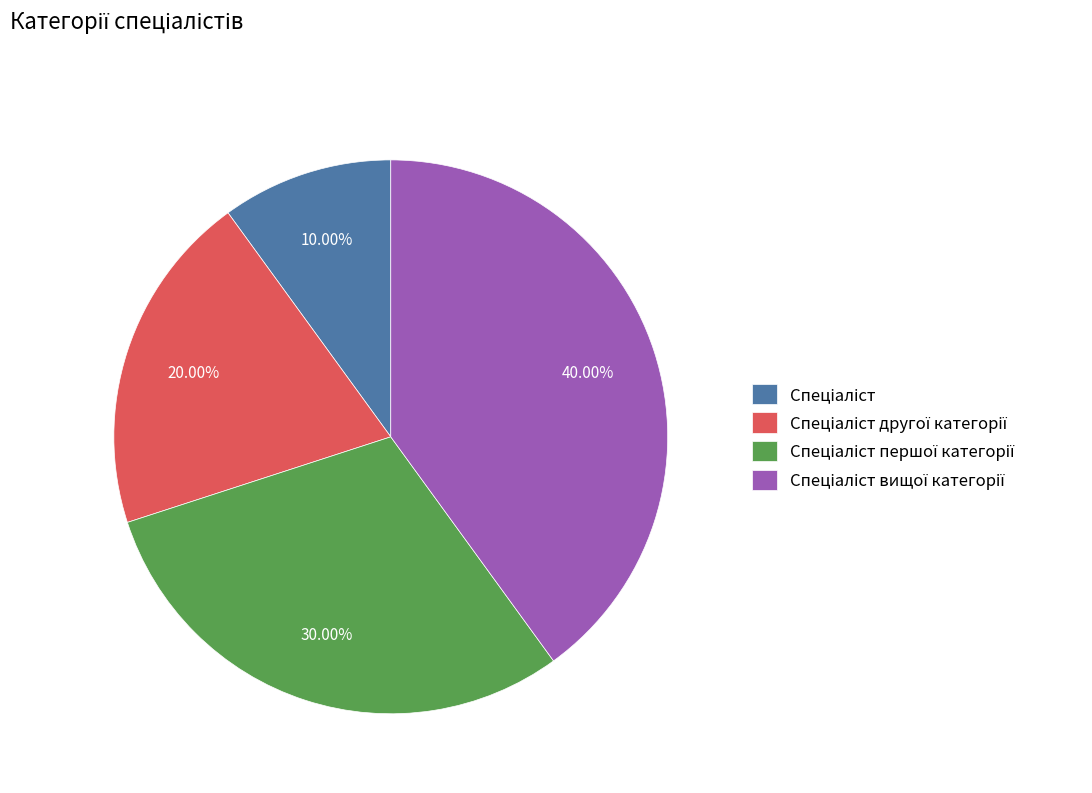

Is there any slice that represents more than half of the pie?

No